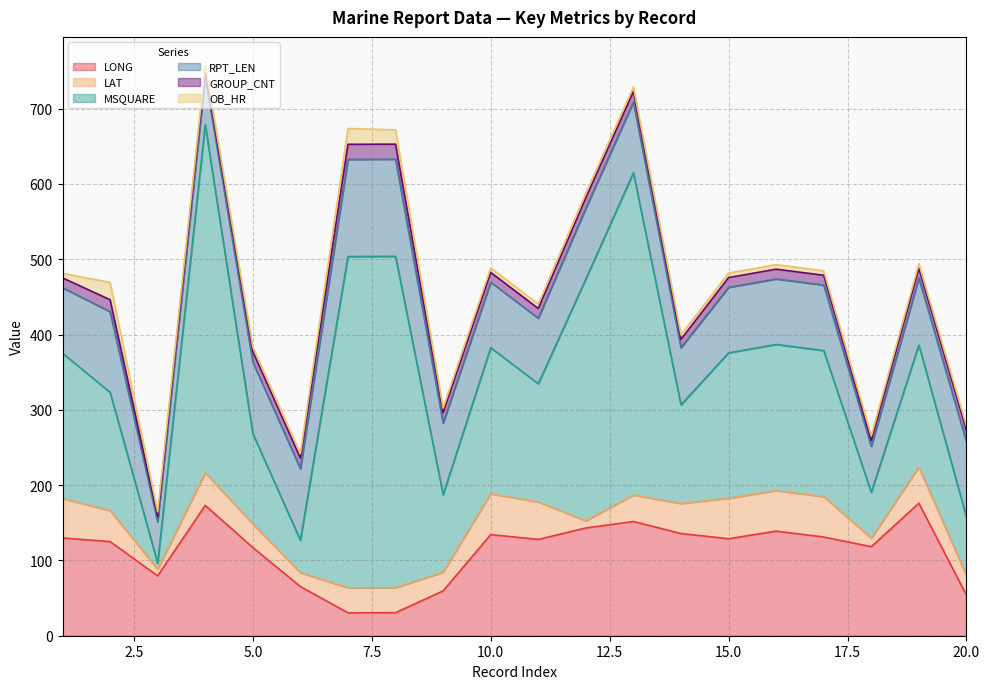

What value does the OB_HR series have at 3?

6.0